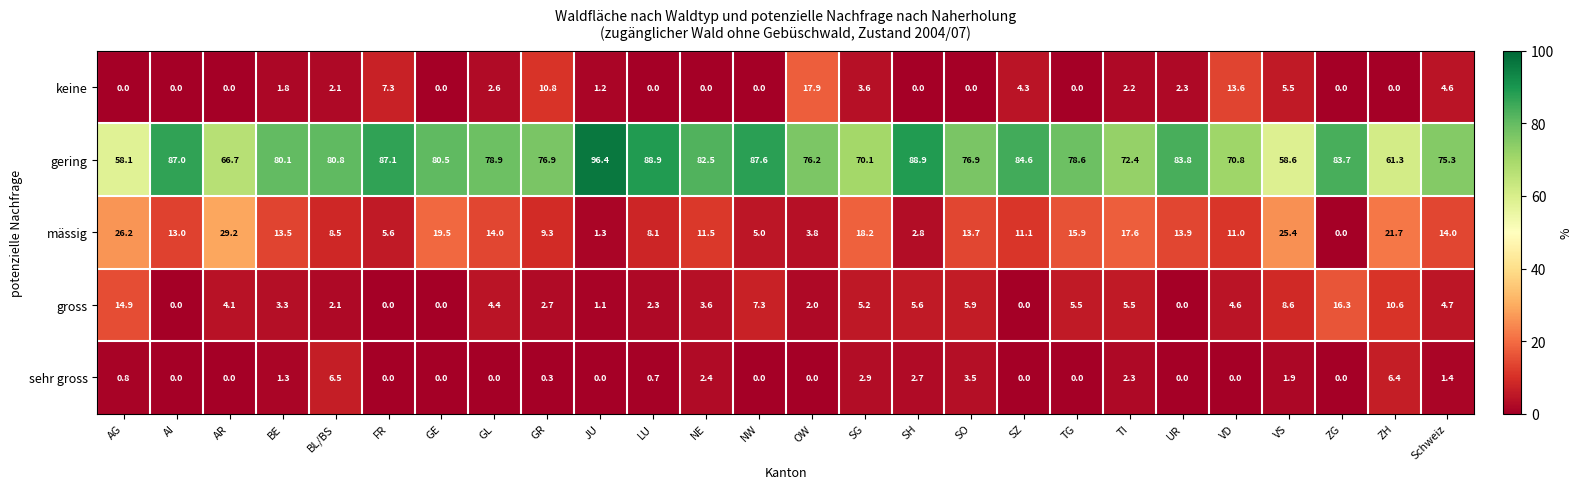

Where does the gering series first go above 80?

AI